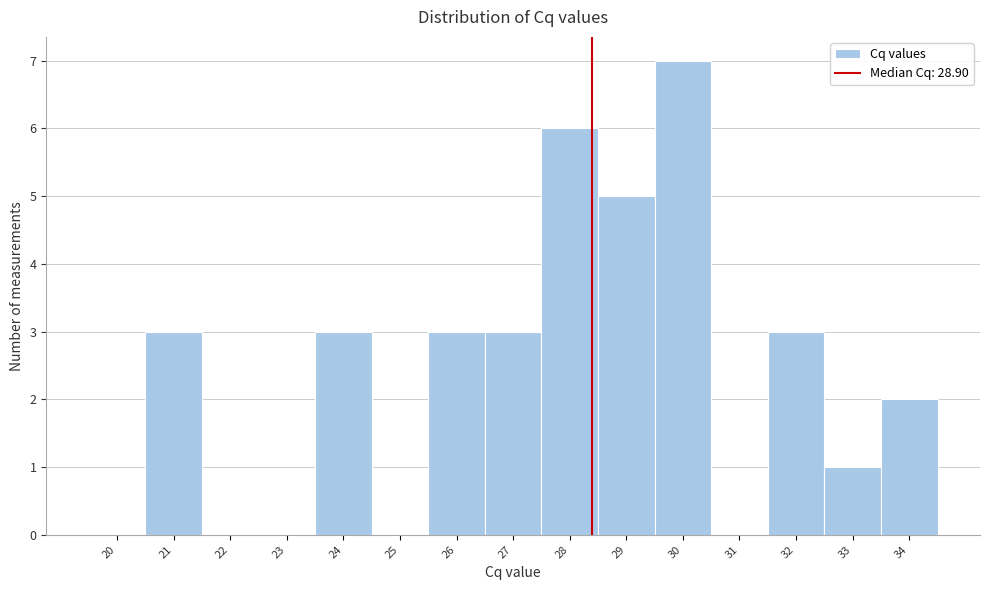

Reading left to right, extract all data points from this chart.

20=0	21=3	22=0	23=0	24=3	25=0	26=3	27=3	28=6	29=5	30=7	31=0	32=3	33=1	34=2